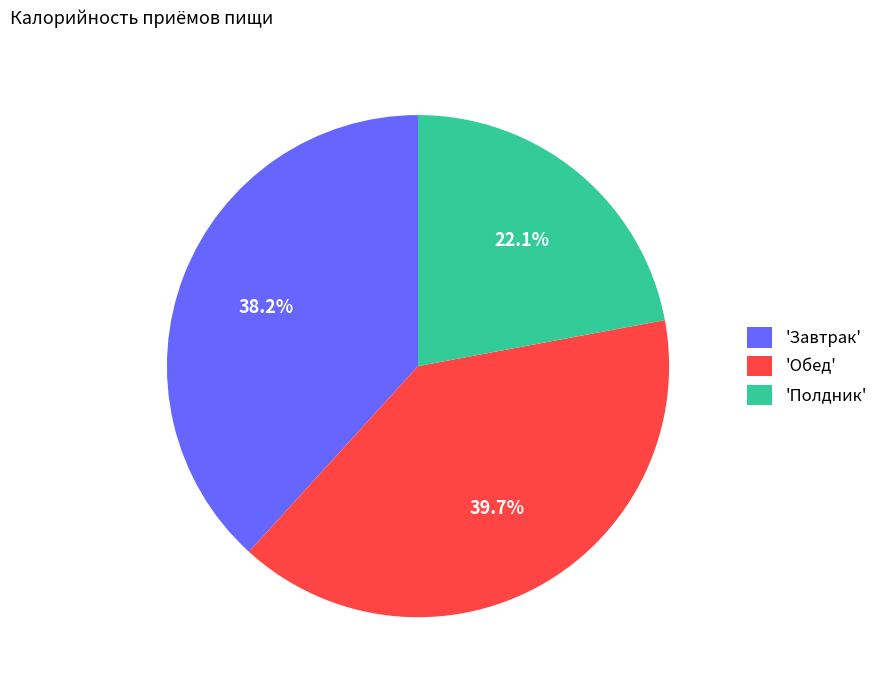

Combined, do 'Завтрак' and 'Полдник' account for over 50%?

Yes